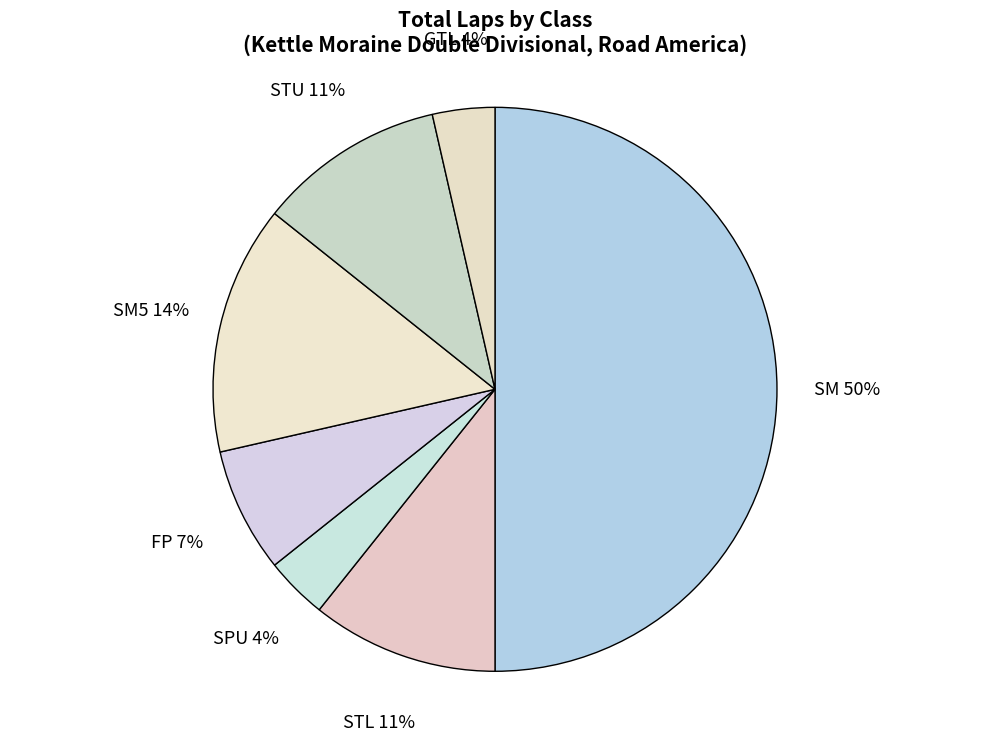

Combined, do SM5 and SPU account for over 50%?

No